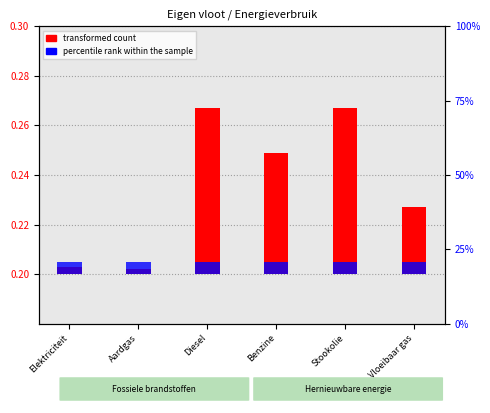

Is the value of transformed count at Vloeibaar gas greater than the value of percentile rank within the sample at Aardgas?

Yes